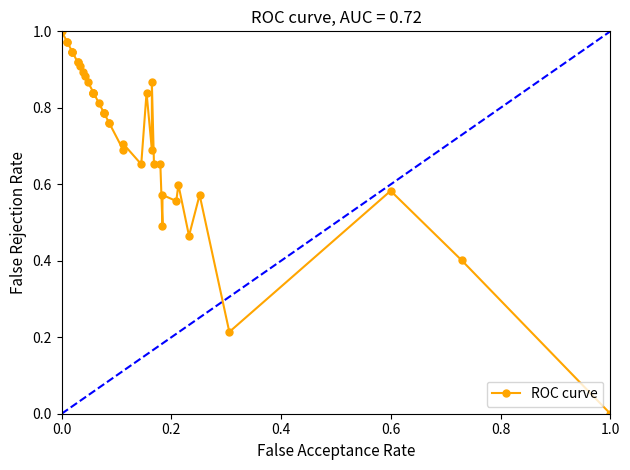

Is this an area chart (filled region under the line)?

No